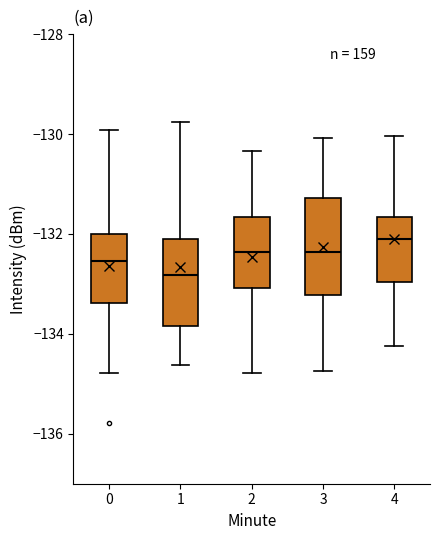

Where does the upper whisker of the box at x = 3 end on the y-axis? The values are not printed on the chart, so give them approximately, as read against the axis.

-130.0